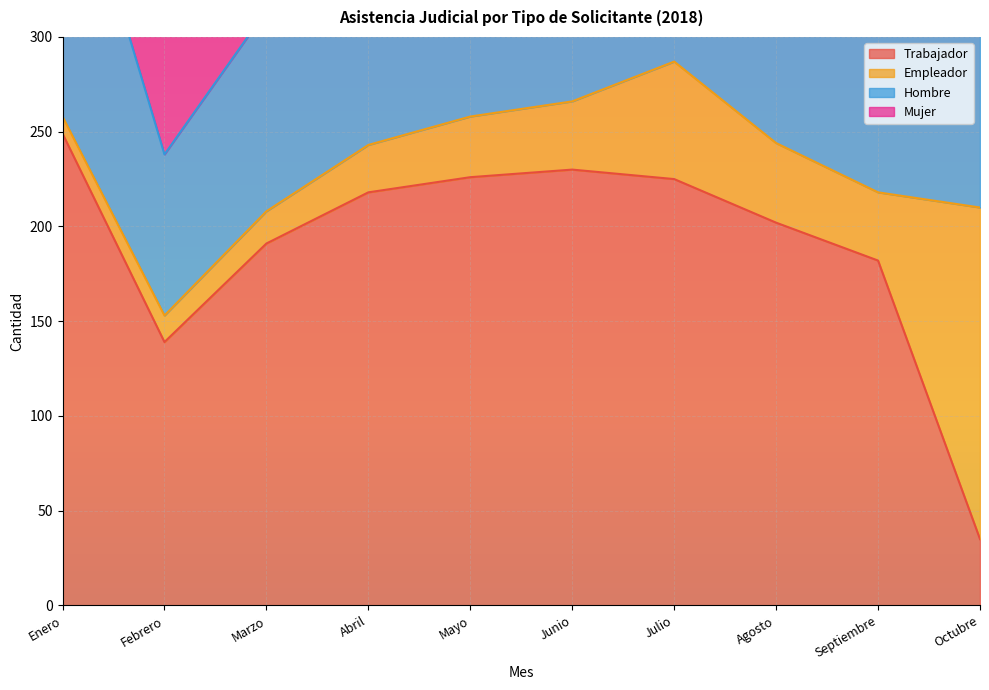

What is the total value across all series at Marzo?

505